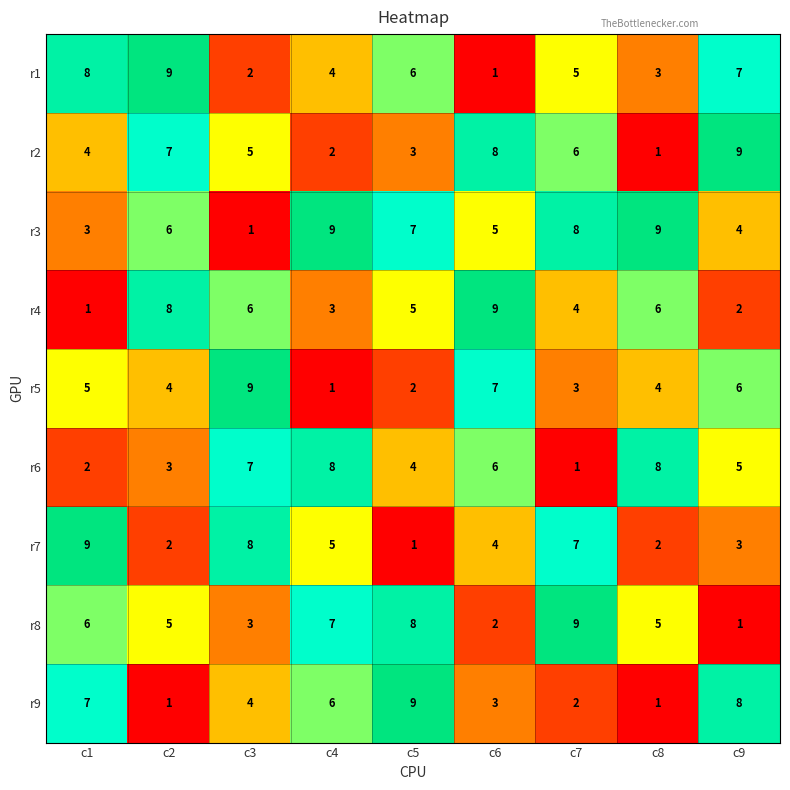

Count the r3 values in the range 4 to 8.

5